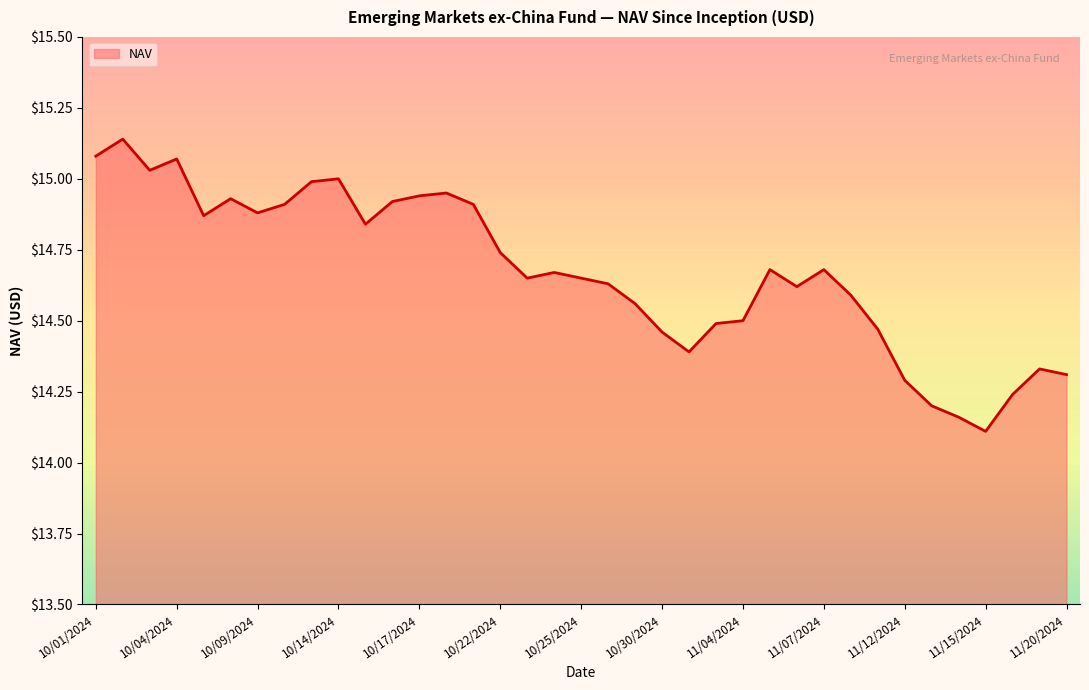

What is the difference between the maximum and minimum values?

1.0